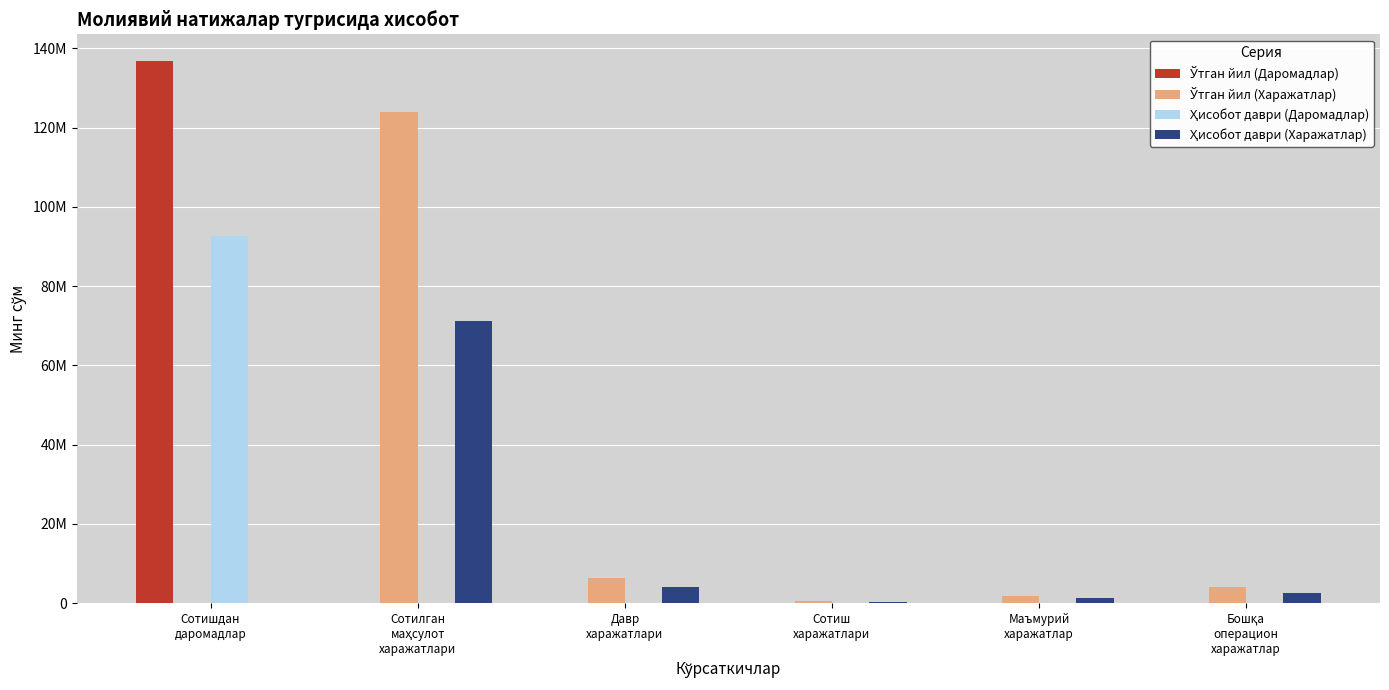

What position from the left is Давр
харажатлари?

3